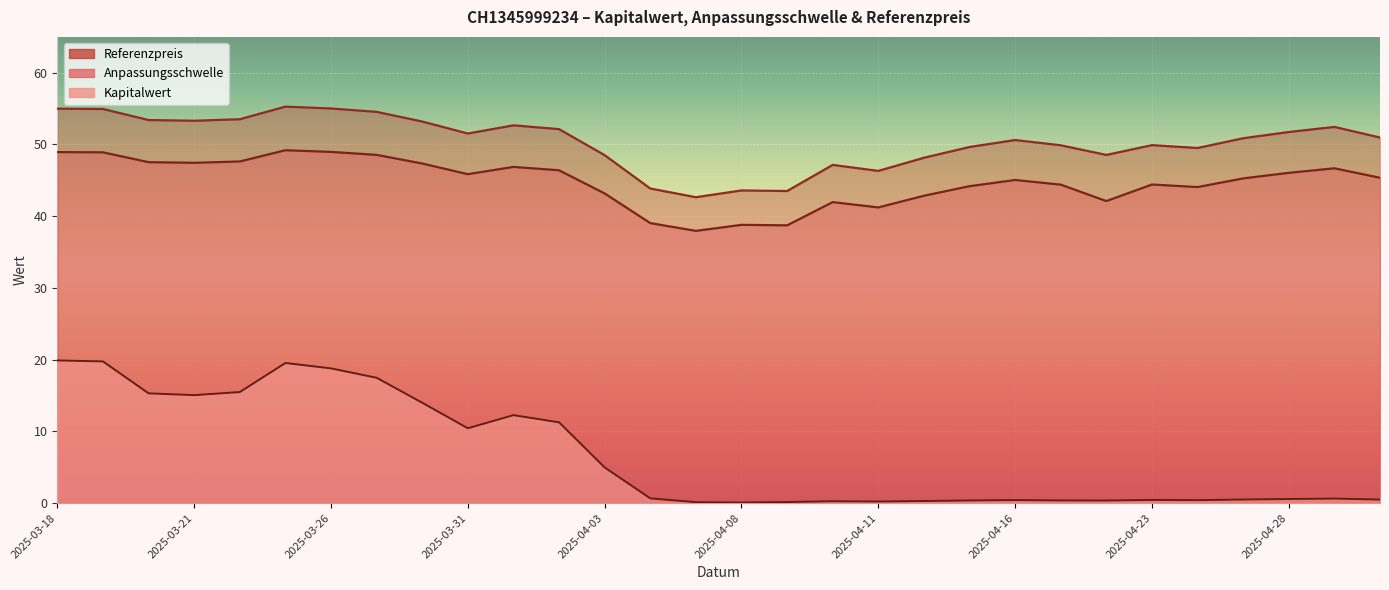

What is the sum of the Kapitalwert values at 2025-04-17 and 2025-04-07?

0.5